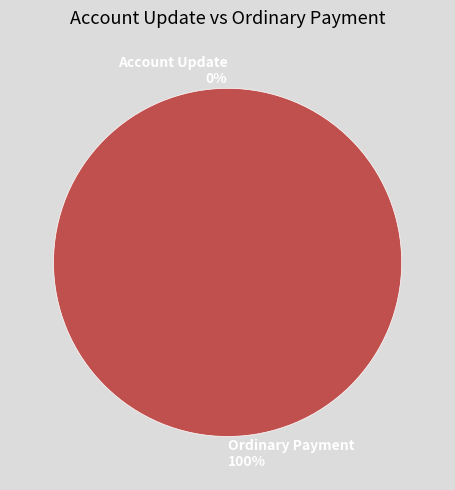

What percentage is the Ordinary Payment slice, to the nearest percent?

100%